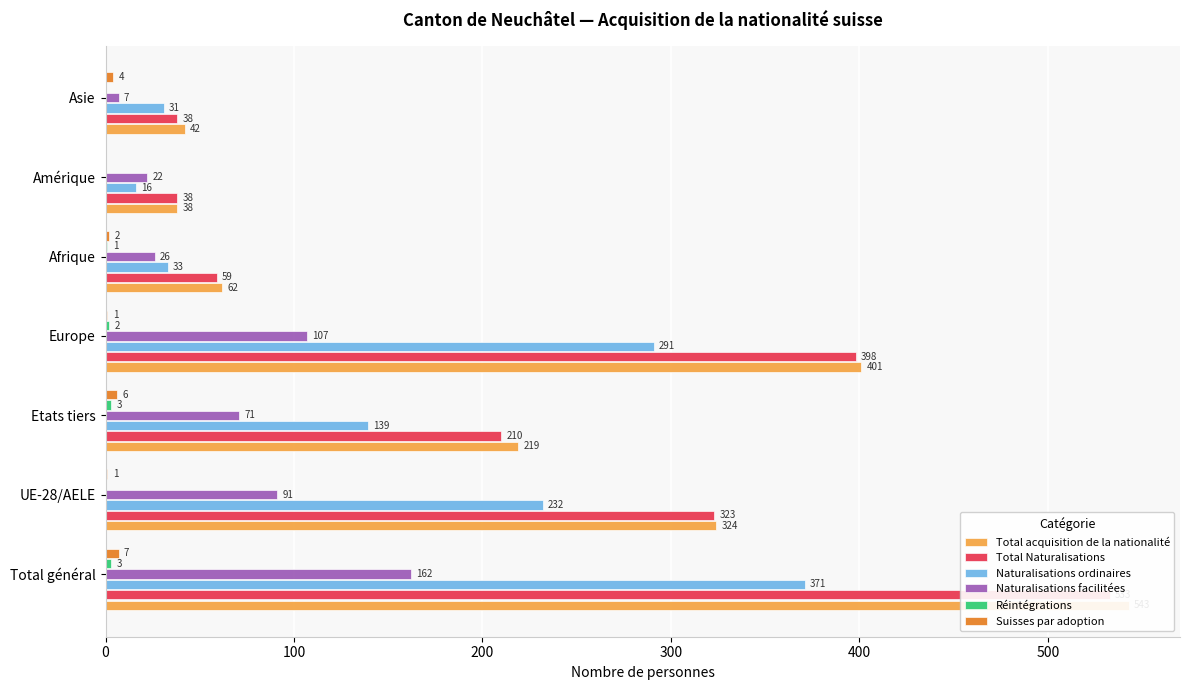

How many bars are there in each group?

6